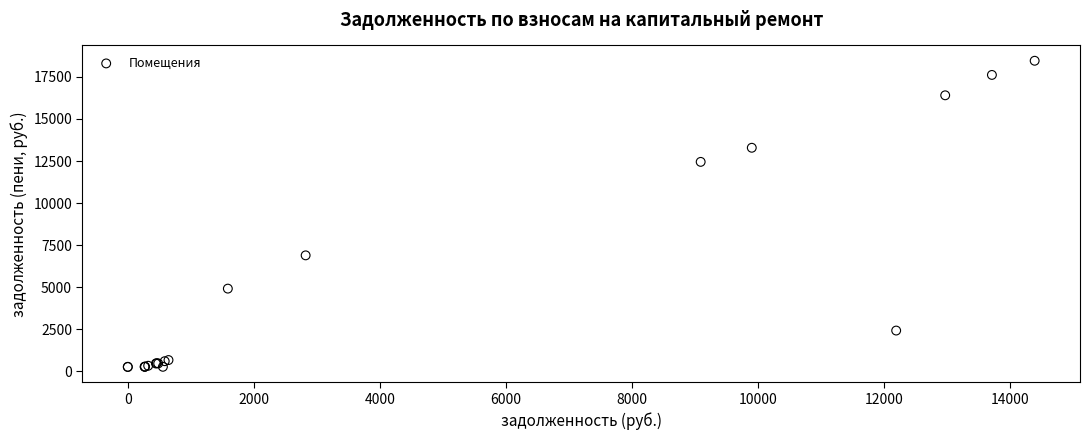

What Y value in the scatter plot is closest to 9361?

6897.5